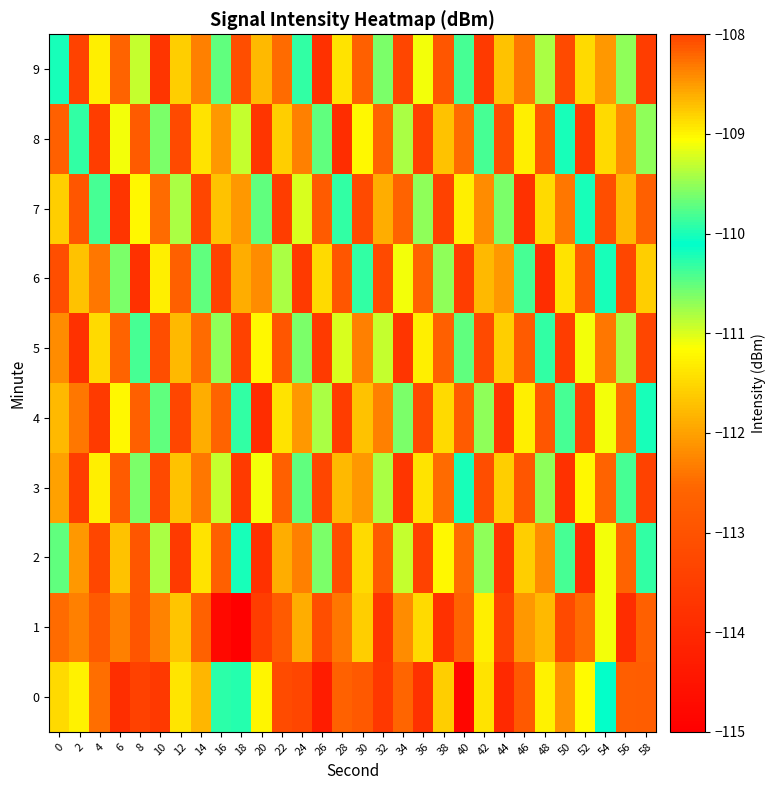

How many data points does each series have?

30